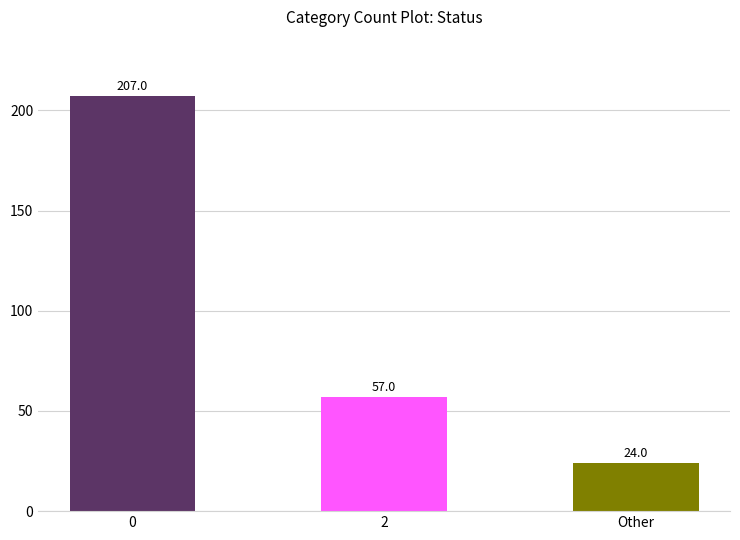

Reading right to left, transcribe all the data shown in this chart.

24	57	207